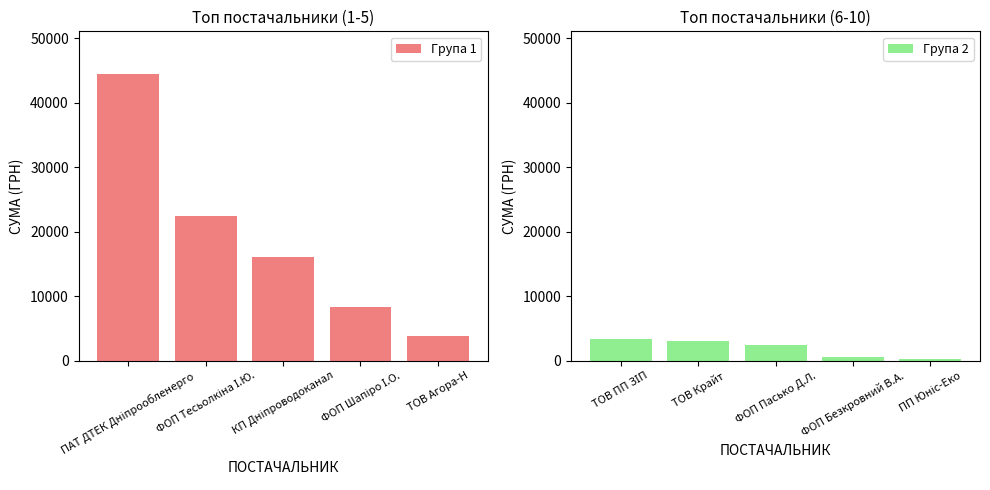

How many groups of bars are there?

5